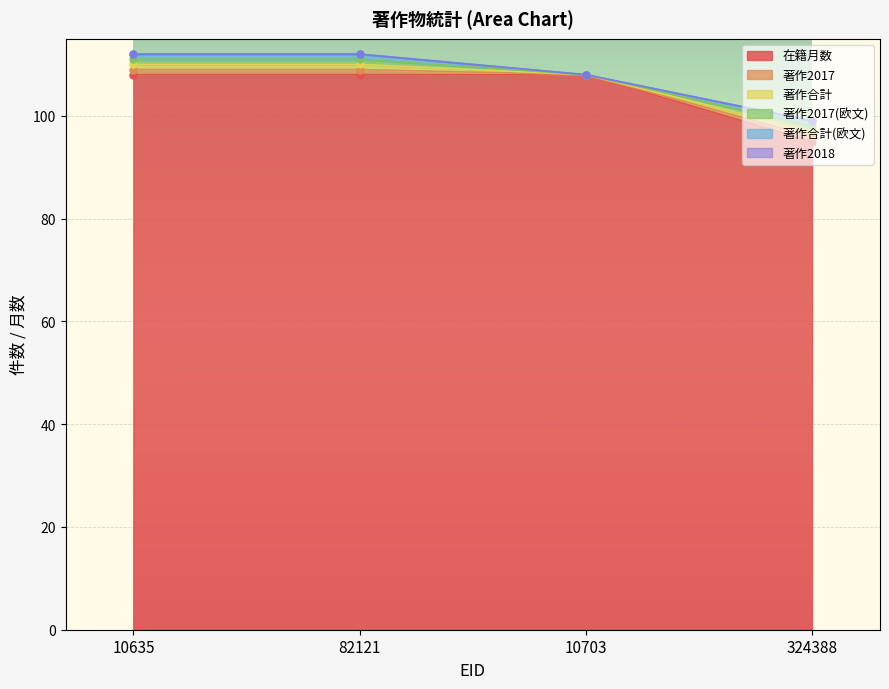

True or false: 著作2017(欧文) has a value of 0 at 10635.

False